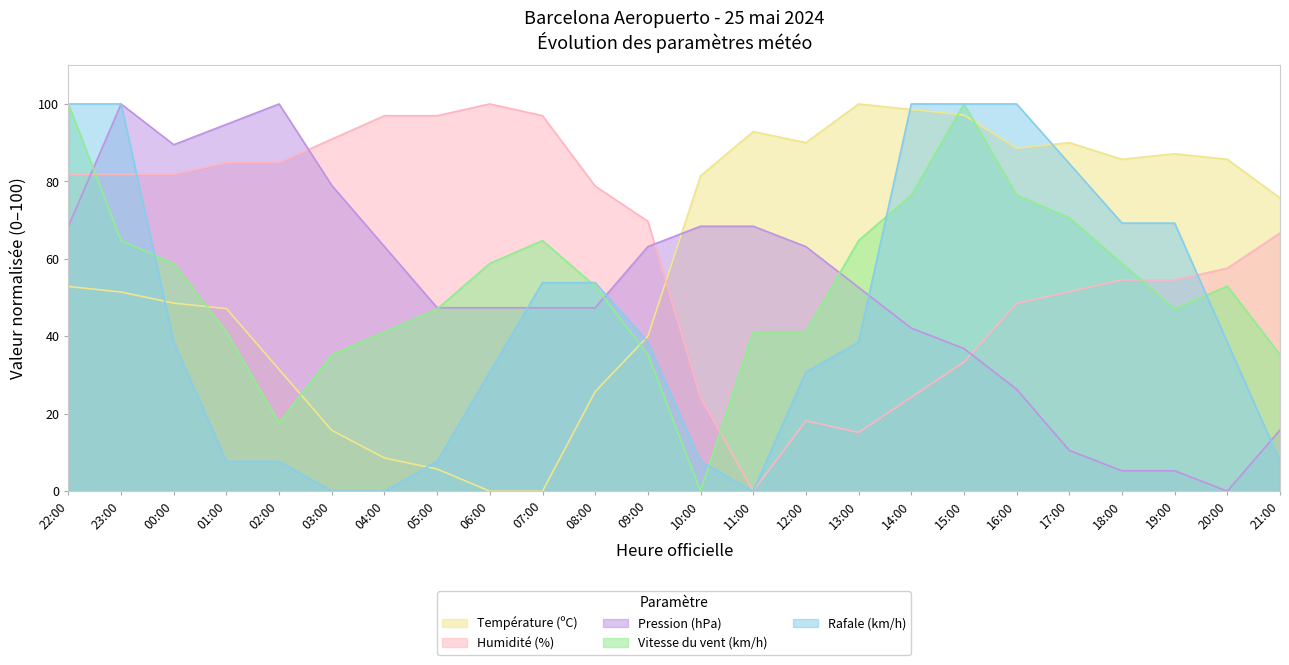

How many lines are shown in the chart?

5